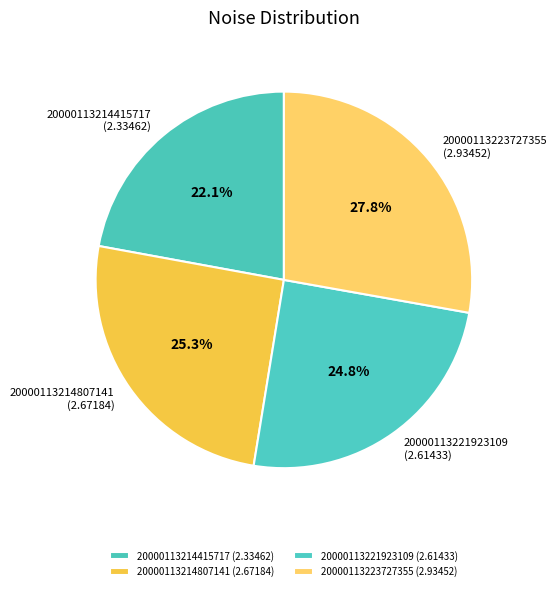

Is it true that 20000113223727355 is 15% of the pie?

False